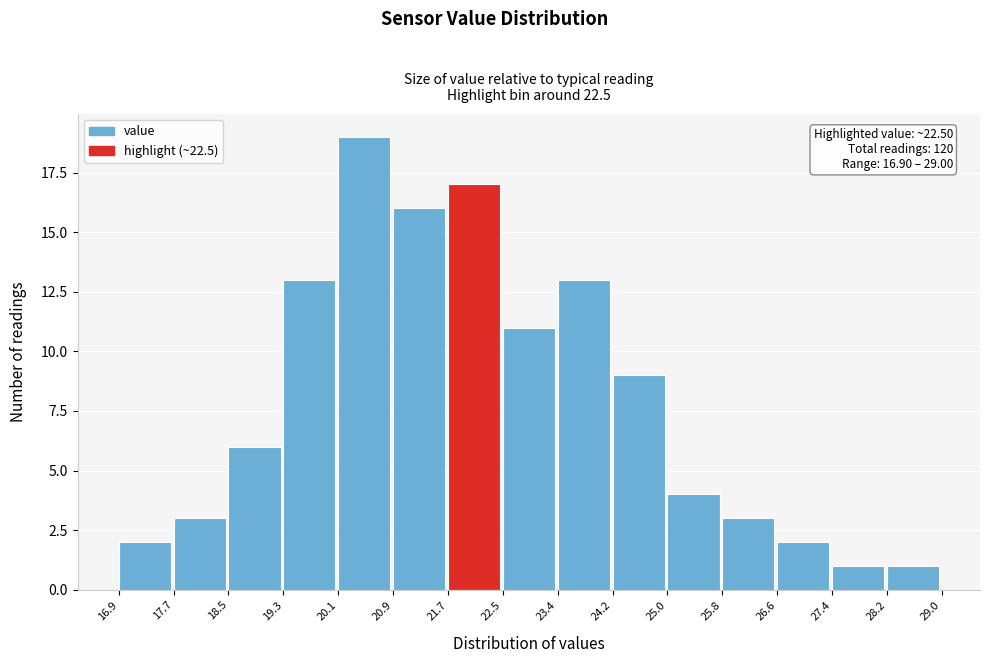

Which range on the x-axis has the tallest bar?

20.1 to 20.9